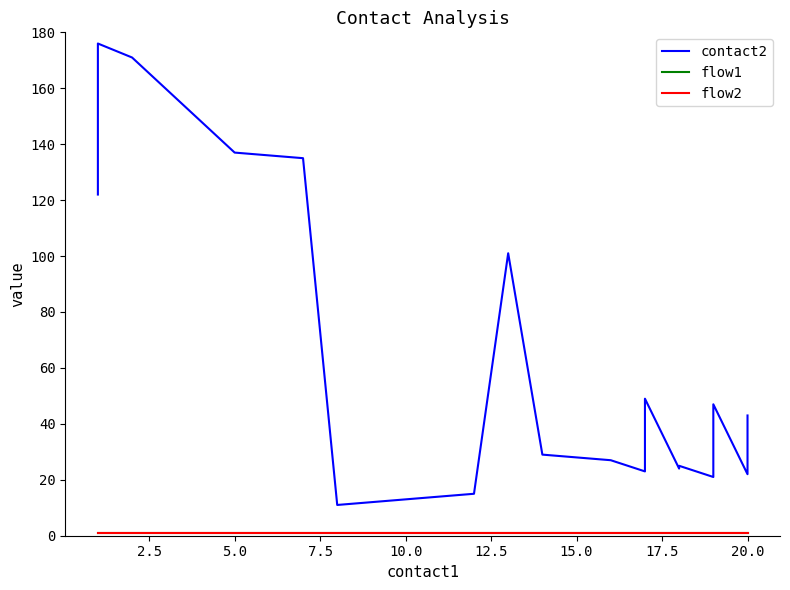

What is the maximum value for contact2?

176